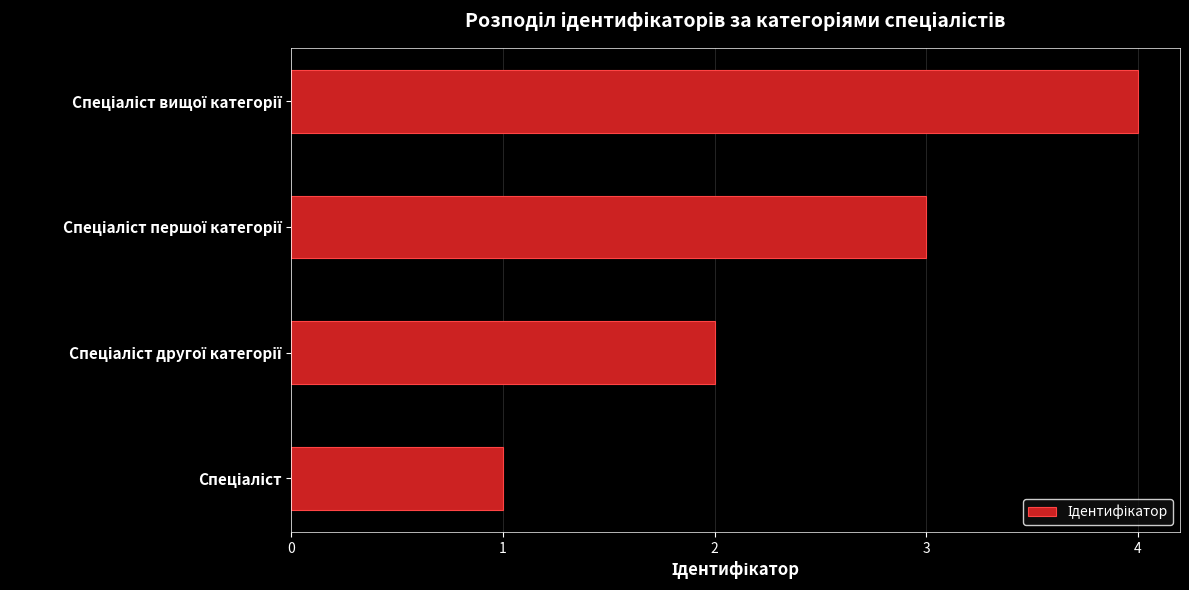

What is the greatest value displayed?

4